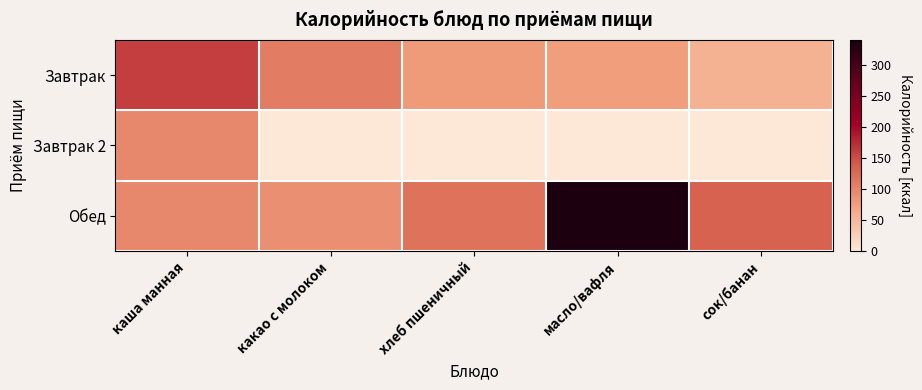

Which series has the widest spread of values?

Обед